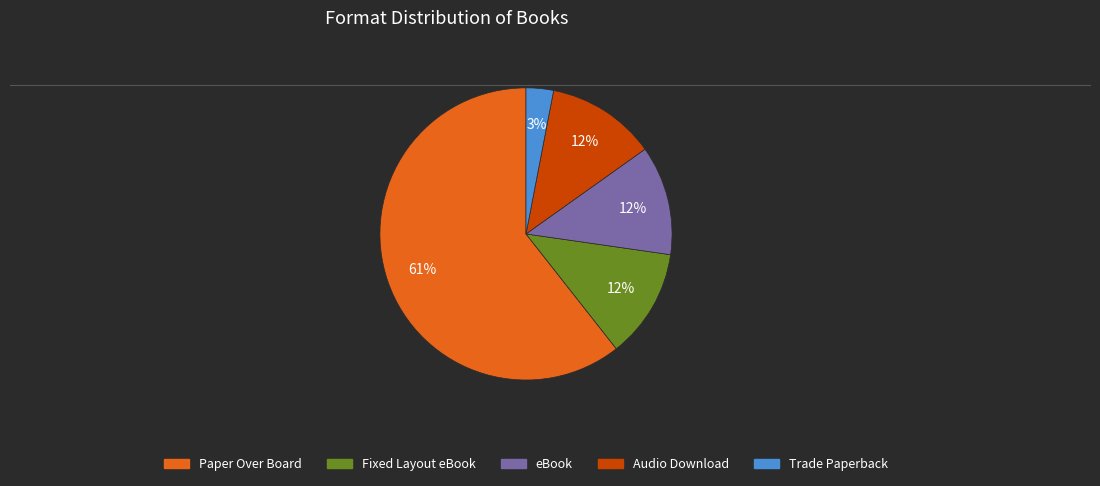

Is there a majority slice in this chart?

Yes